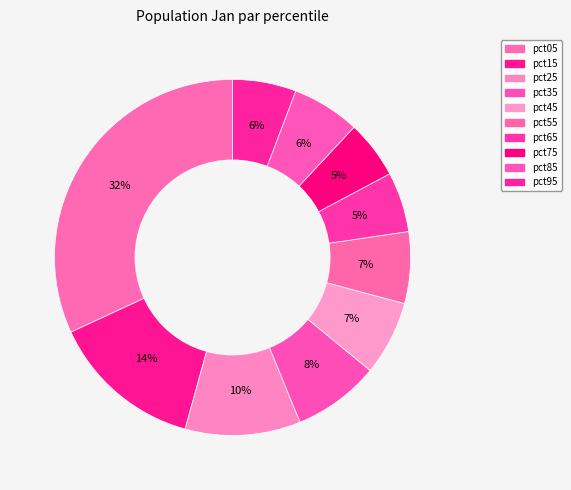

How many segments does this pie chart have?

10